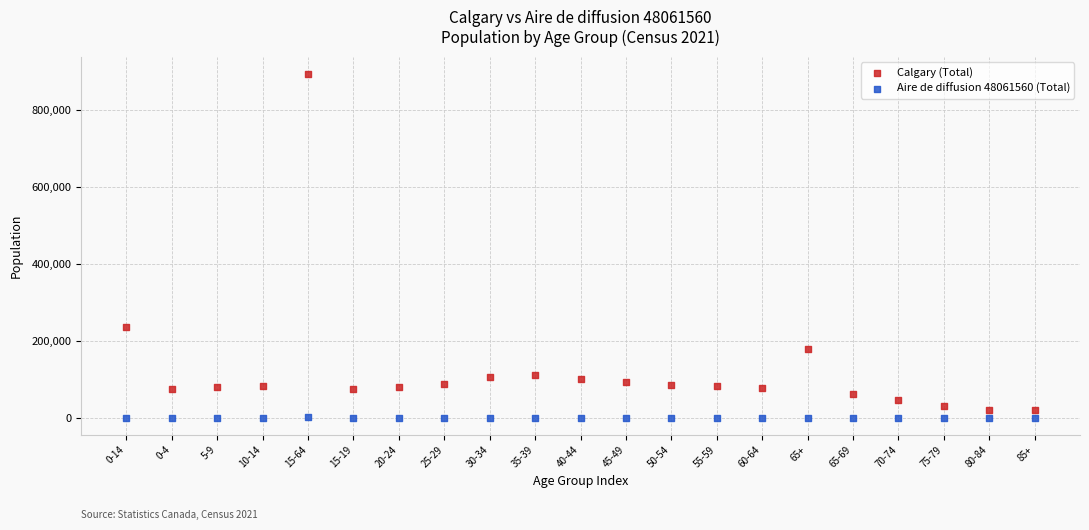

Across all data points, what is the range of Y values (max minus min)?

893505